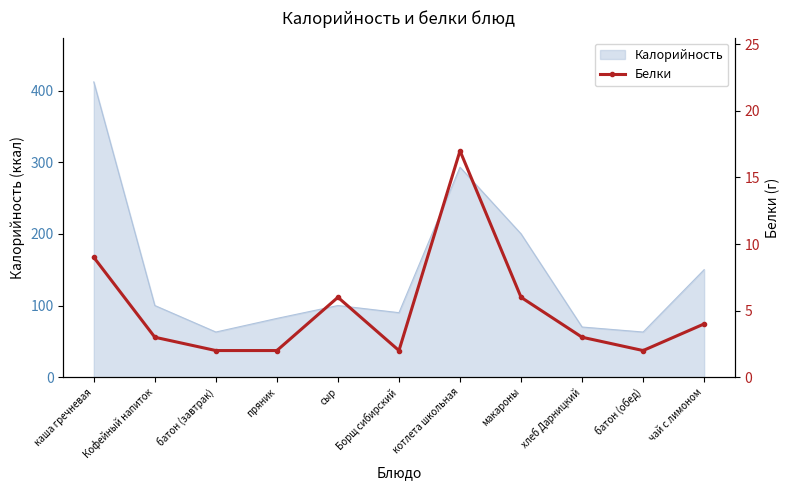

The value of Калорийность at Кофейный напиток is 100. True or false?

True